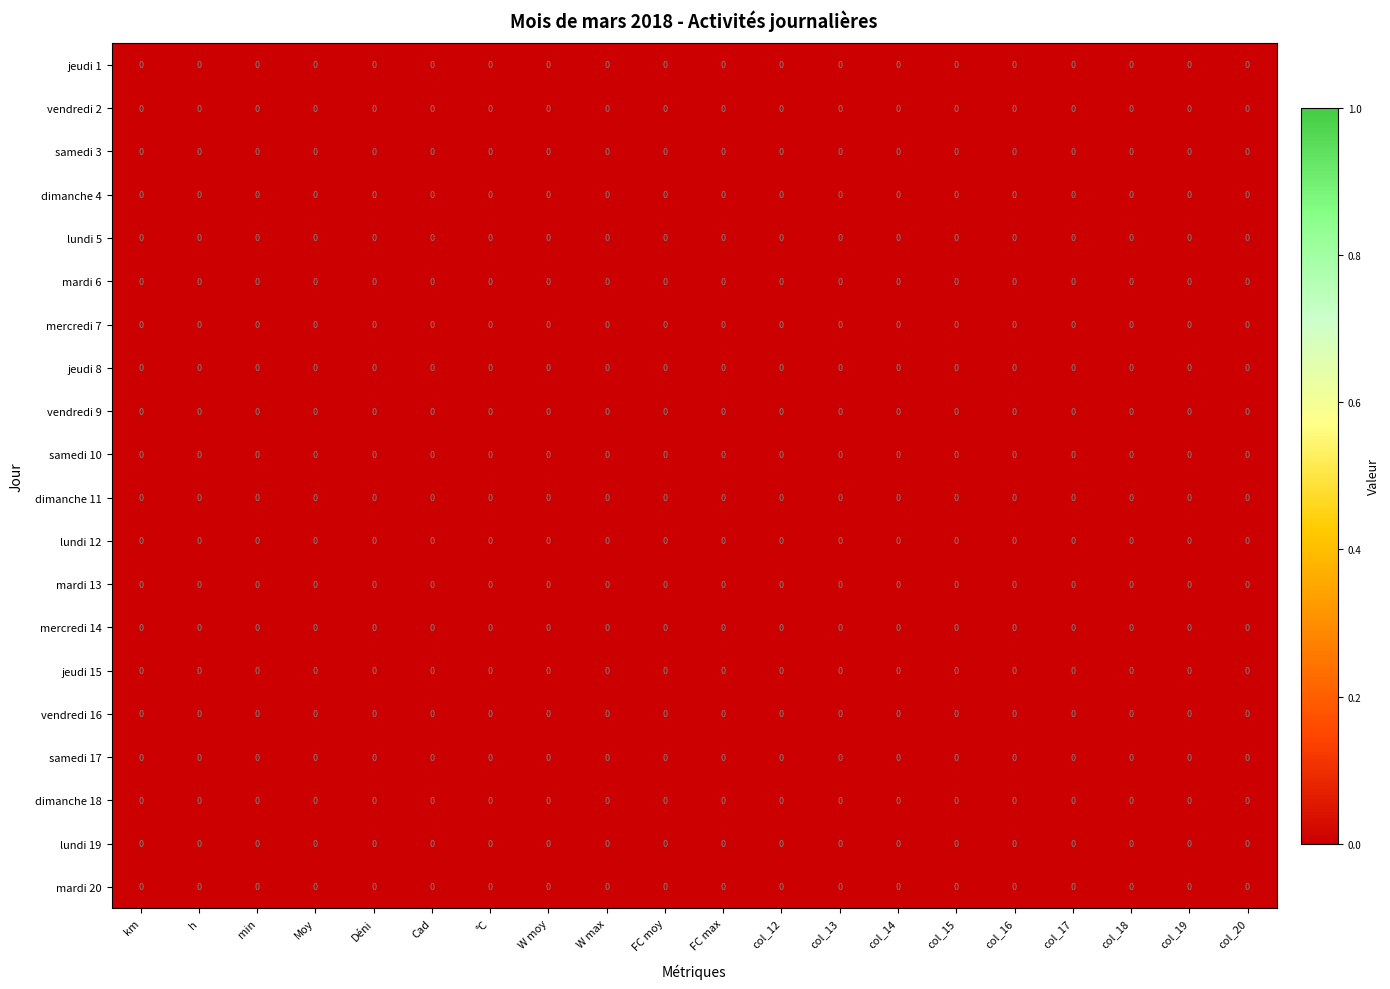

At which category is the sum across all series the highest?

W moy